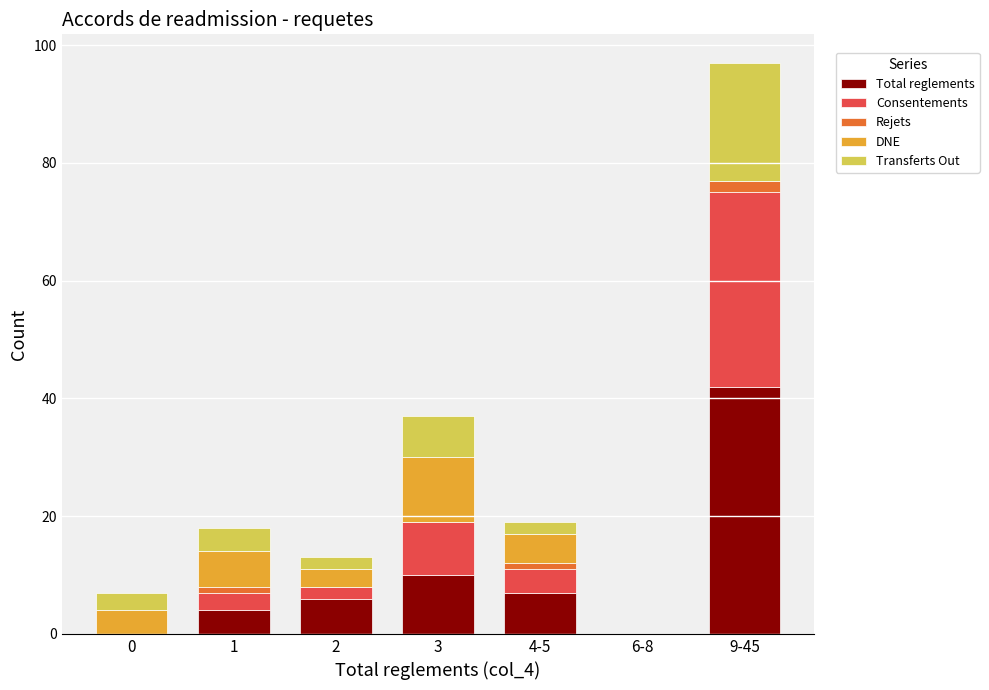

Which category has the highest value in the Total reglements series?

9-45